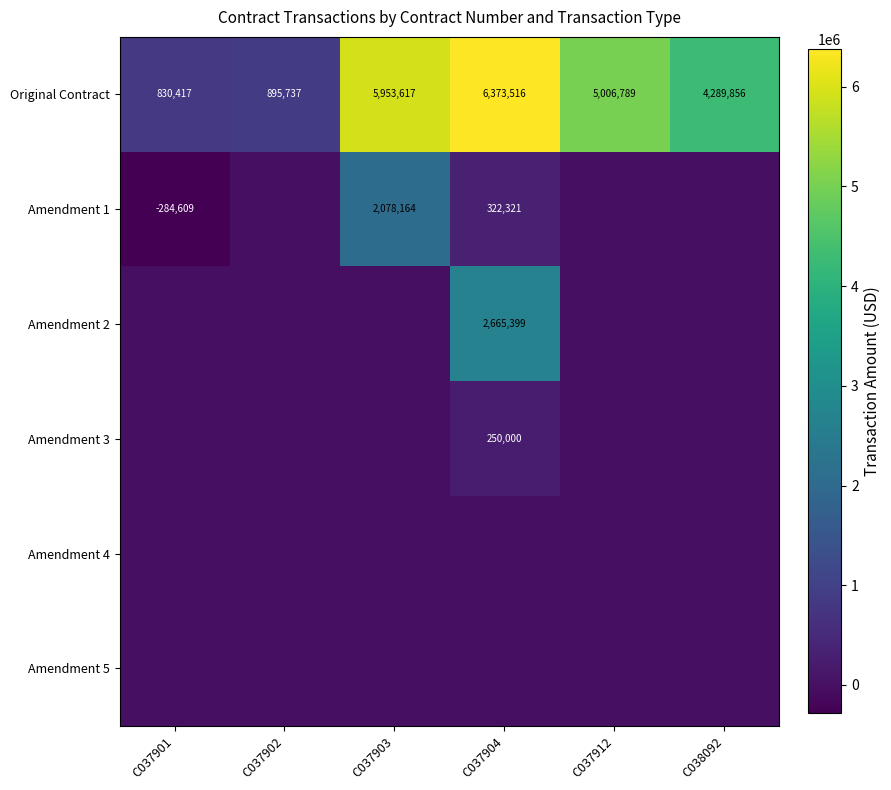

What is the spread (max minus min) of values at C037904?

6373515.6